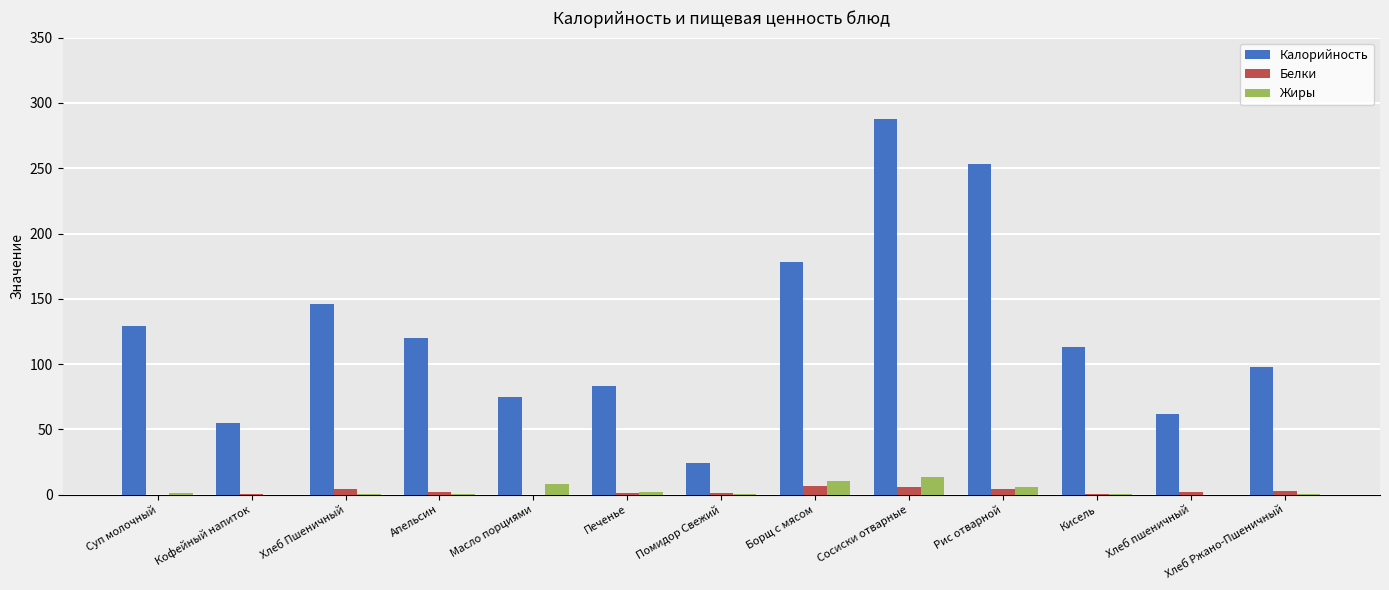

Is the value of Жиры at Сосиски отварные greater than the value of Калорийность at Рис отварной?

No